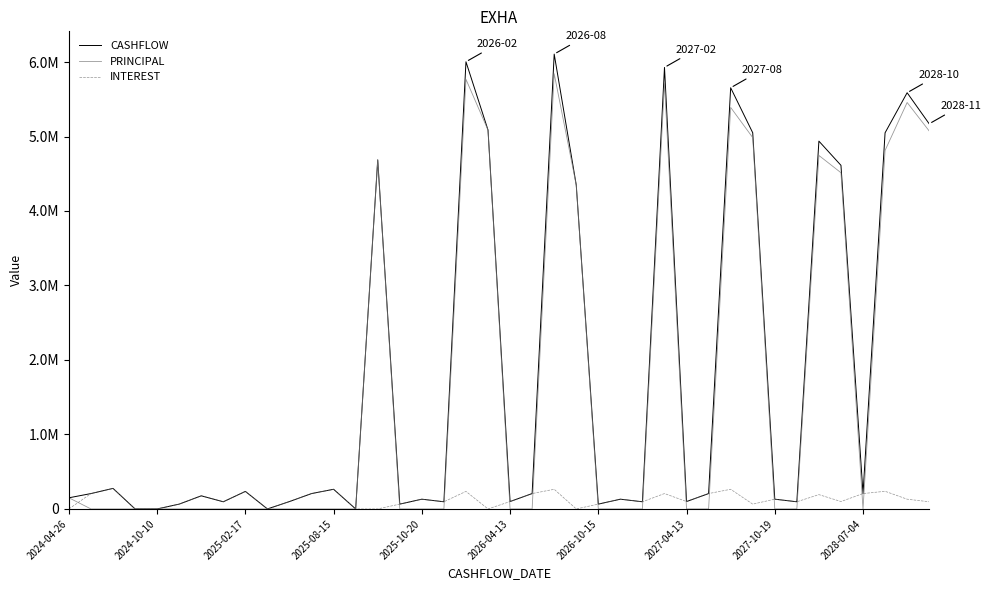

What are all the series names shown in the legend?

CASHFLOW, PRINCIPAL, INTEREST